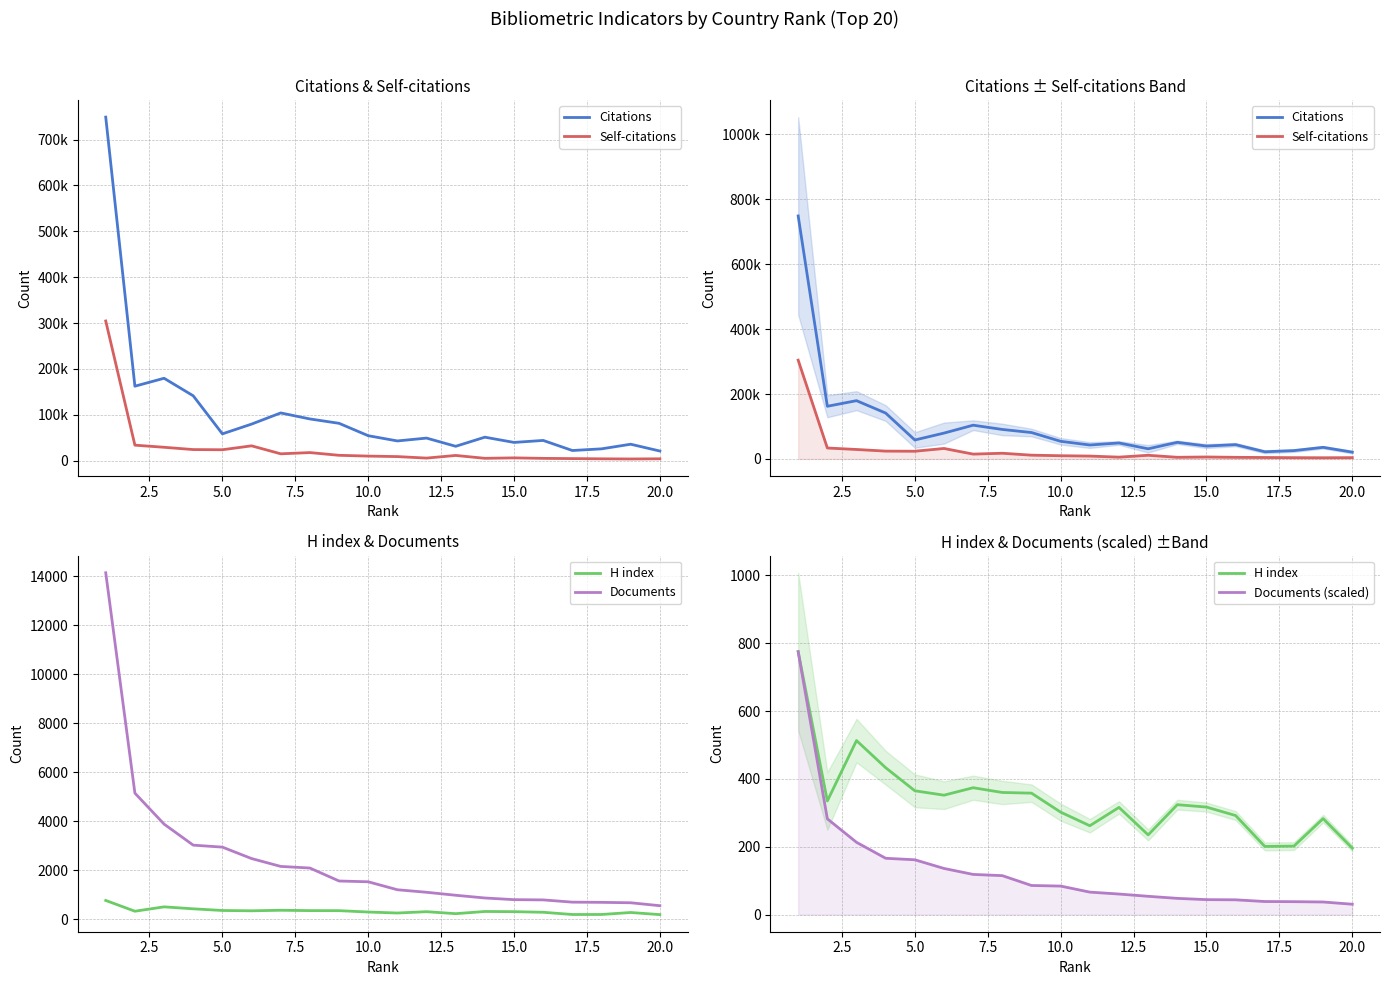

How many interior local peaks does the Self-citations series have?

4